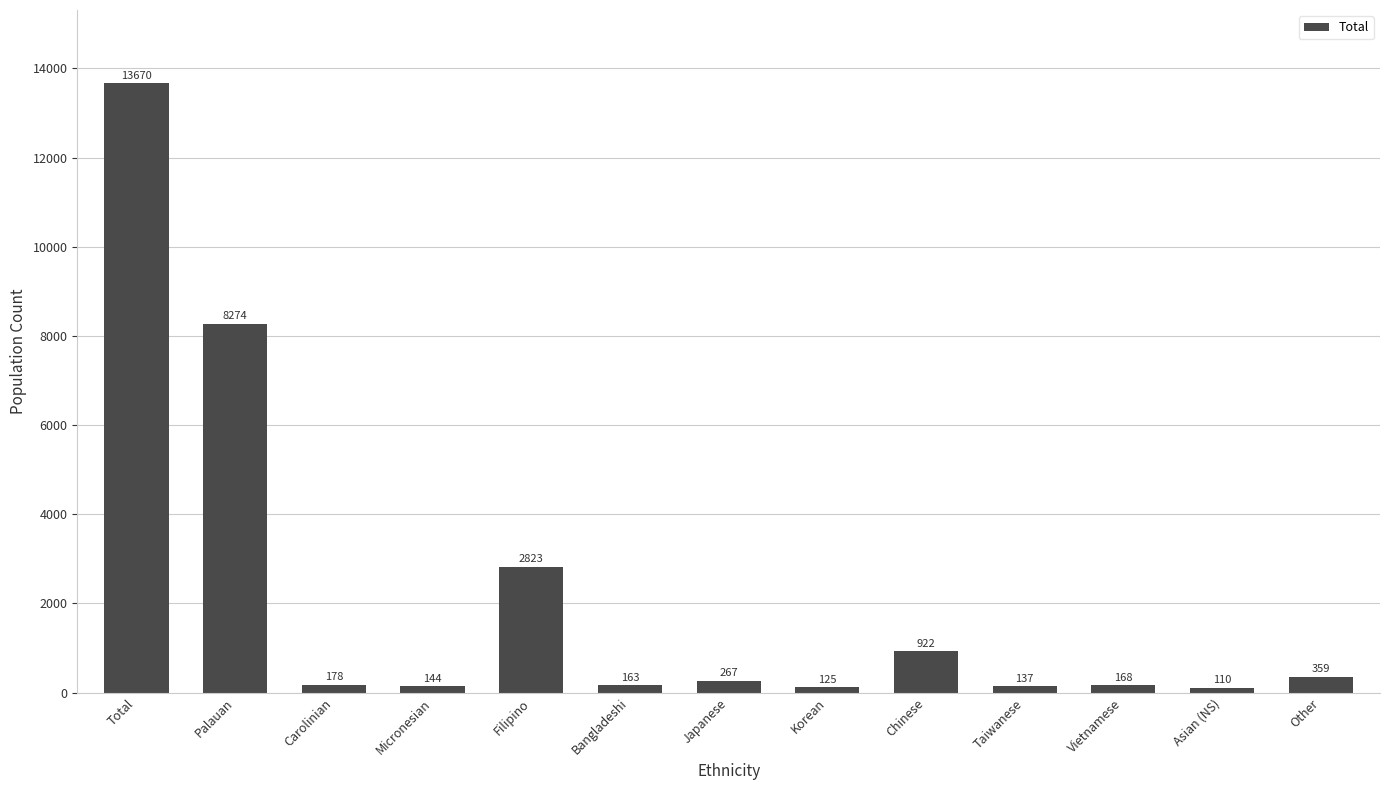

What is the average value?

2103